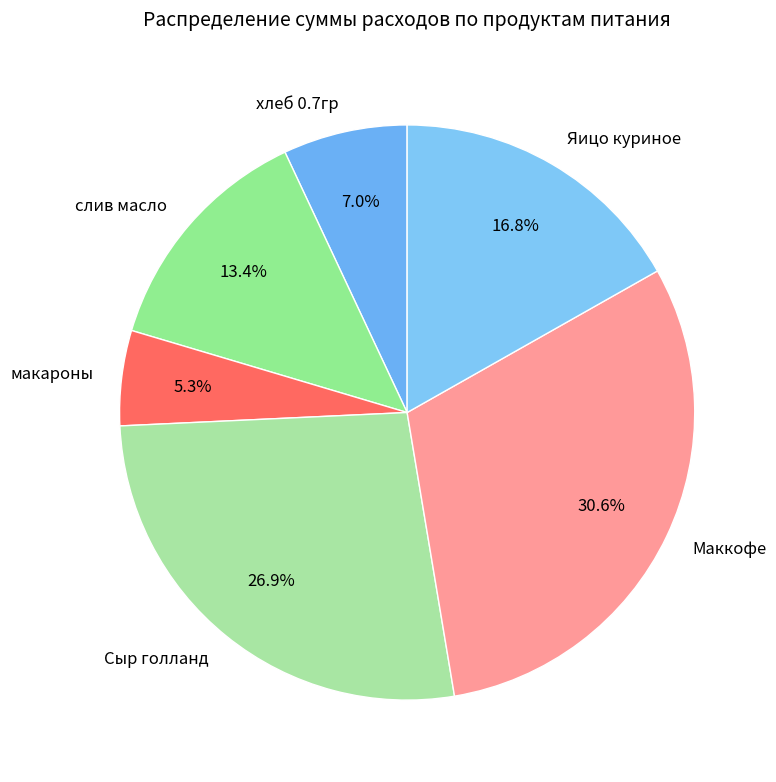

True or false: слив масло accounts for 1% of the total.

False